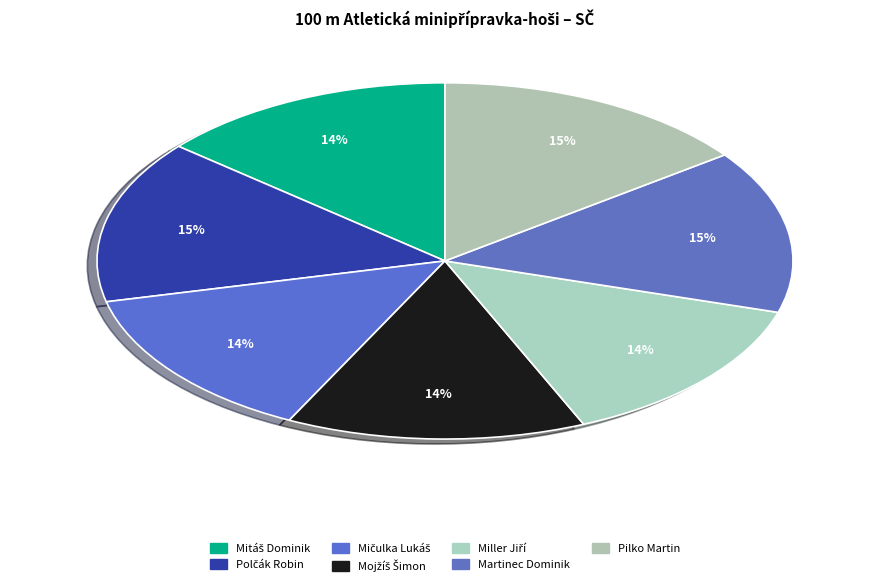

Count the number of slices in the pie.

7